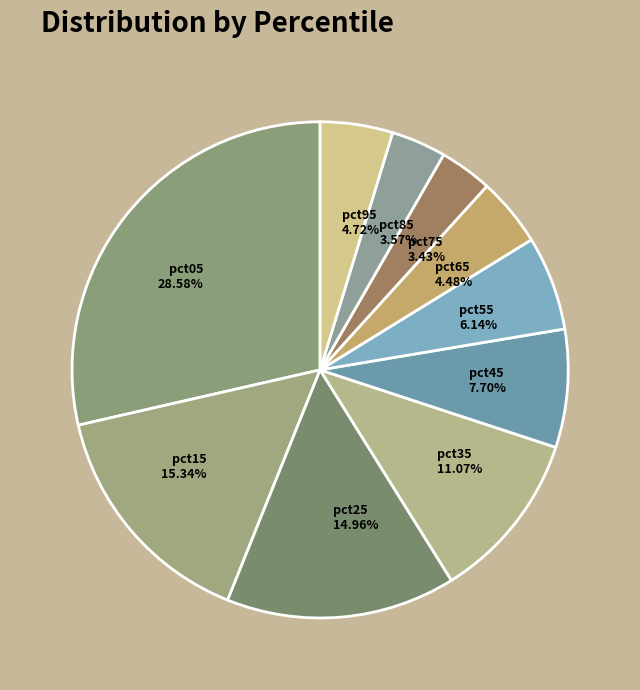

How many slices are in this pie chart?

10